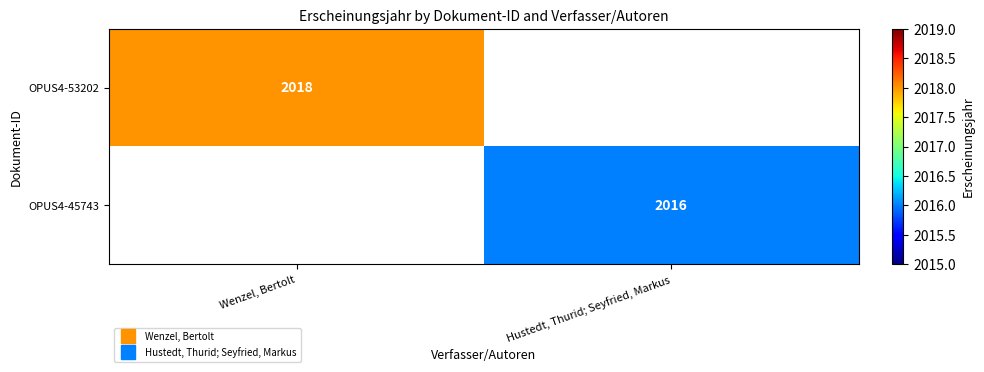

What is the maximum value for OPUS4-53202?

2018.0